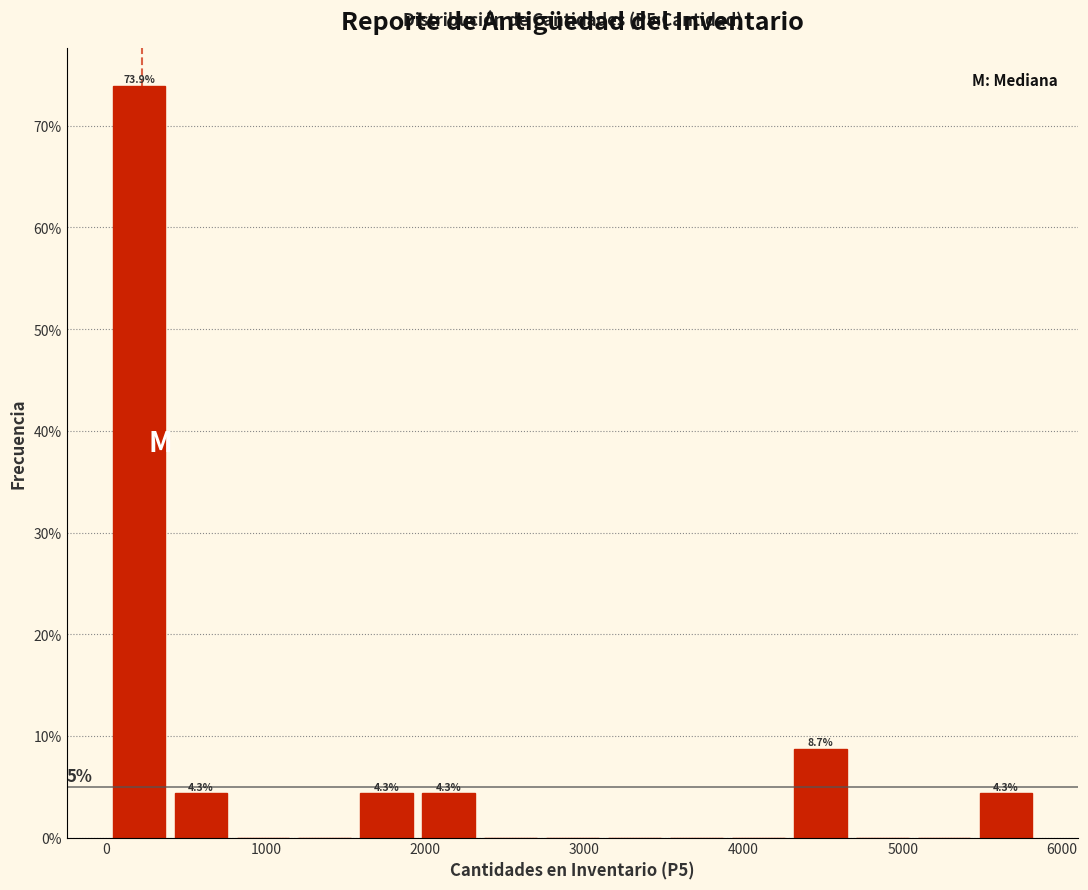

Around what value on the x-axis is the tallest bar? Give the approximate position of its centre, as read against the axis.

200